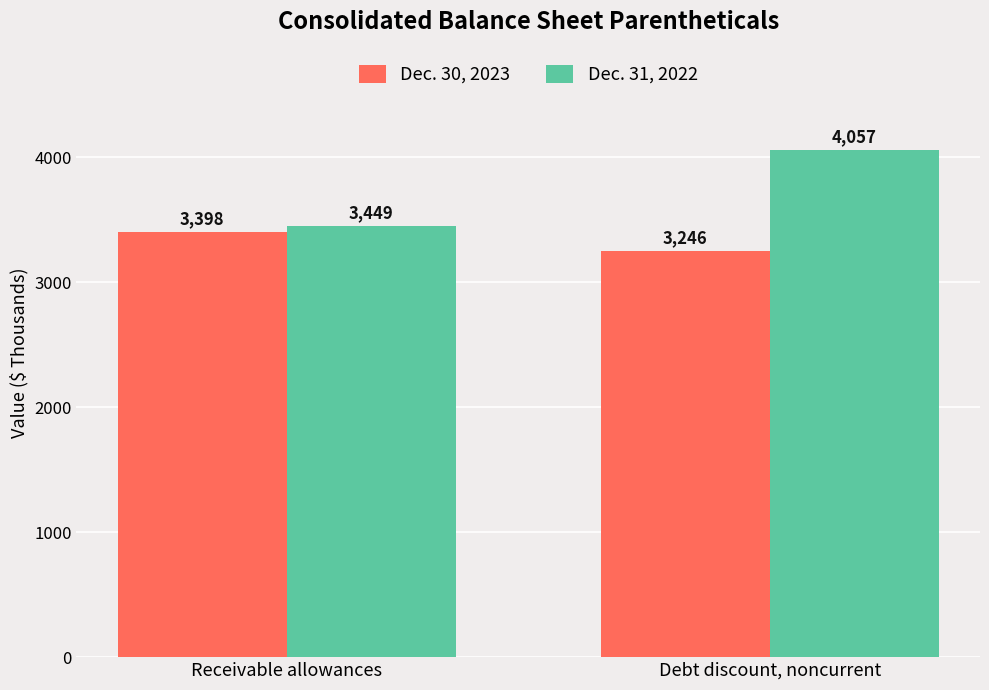

Rank the categories by Dec. 31, 2022 value from highest to lowest.

Debt discount, noncurrent, Receivable allowances